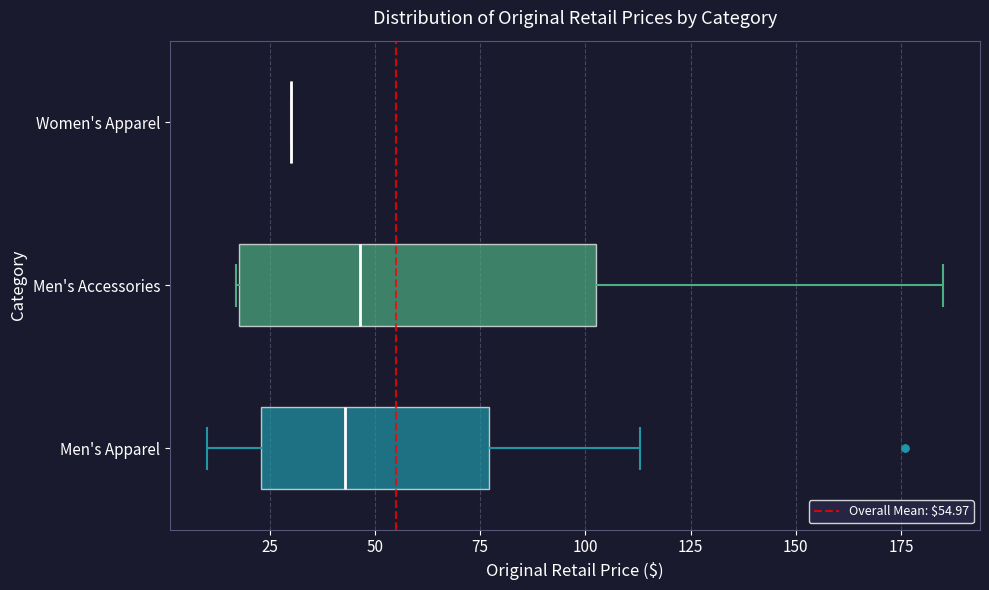

Comparing the boxes themselves (not the whiskers), which one is the widest?

Men's Accessories